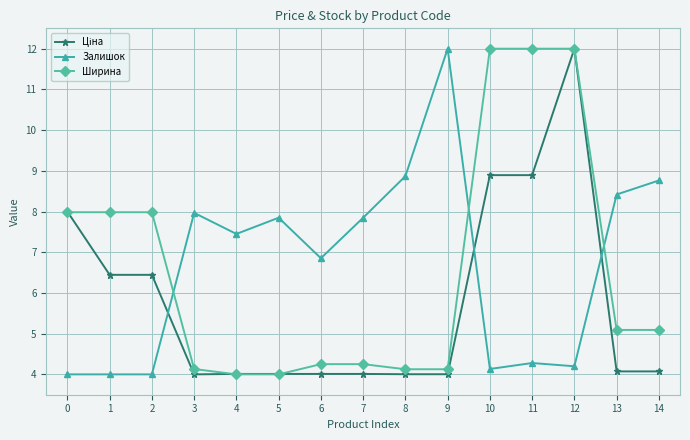

Which series has the largest total across all categories?

Залишок